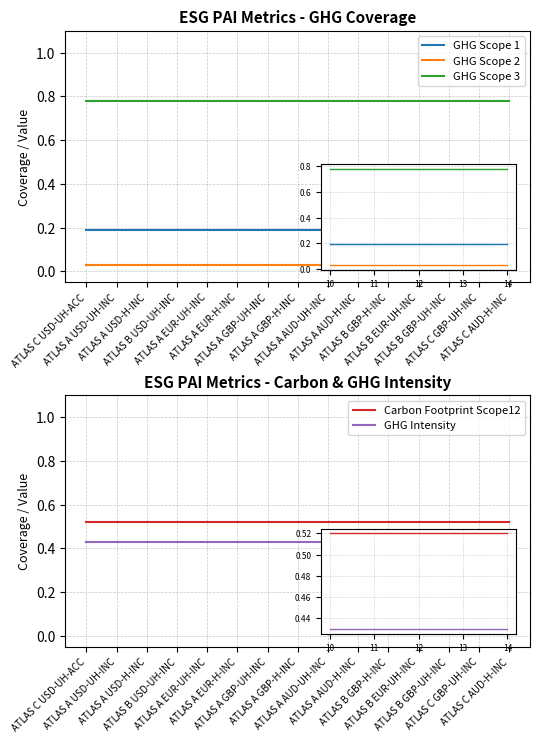

Reading left to right, list all the values displayed in this chart.

GHG Scope 1: ATLAS C USD-UH-ACC=0.2	ATLAS A USD-UH-INC=0.2	ATLAS A USD-H-INC=0.2	ATLAS B USD-UH-INC=0.2	ATLAS A EUR-UH-INC=0.2	ATLAS A EUR-H-INC=0.2	ATLAS A GBP-UH-INC=0.2	ATLAS A GBP-H-INC=0.2	ATLAS A AUD-UH-INC=0.2	ATLAS A AUD-H-INC=0.2	ATLAS B GBP-H-INC=0.2	ATLAS B EUR-UH-INC=0.2	ATLAS B GBP-UH-INC=0.2	ATLAS C GBP-UH-INC=0.2	ATLAS C AUD-H-INC=0.2
GHG Scope 2: ATLAS C USD-UH-ACC=0.0	ATLAS A USD-UH-INC=0.0	ATLAS A USD-H-INC=0.0	ATLAS B USD-UH-INC=0.0	ATLAS A EUR-UH-INC=0.0	ATLAS A EUR-H-INC=0.0	ATLAS A GBP-UH-INC=0.0	ATLAS A GBP-H-INC=0.0	ATLAS A AUD-UH-INC=0.0	ATLAS A AUD-H-INC=0.0	ATLAS B GBP-H-INC=0.0	ATLAS B EUR-UH-INC=0.0	ATLAS B GBP-UH-INC=0.0	ATLAS C GBP-UH-INC=0.0	ATLAS C AUD-H-INC=0.0
GHG Scope 3: ATLAS C USD-UH-ACC=0.8	ATLAS A USD-UH-INC=0.8	ATLAS A USD-H-INC=0.8	ATLAS B USD-UH-INC=0.8	ATLAS A EUR-UH-INC=0.8	ATLAS A EUR-H-INC=0.8	ATLAS A GBP-UH-INC=0.8	ATLAS A GBP-H-INC=0.8	ATLAS A AUD-UH-INC=0.8	ATLAS A AUD-H-INC=0.8	ATLAS B GBP-H-INC=0.8	ATLAS B EUR-UH-INC=0.8	ATLAS B GBP-UH-INC=0.8	ATLAS C GBP-UH-INC=0.8	ATLAS C AUD-H-INC=0.8
Carbon Footprint Scope12: ATLAS C USD-UH-ACC=0.5	ATLAS A USD-UH-INC=0.5	ATLAS A USD-H-INC=0.5	ATLAS B USD-UH-INC=0.5	ATLAS A EUR-UH-INC=0.5	ATLAS A EUR-H-INC=0.5	ATLAS A GBP-UH-INC=0.5	ATLAS A GBP-H-INC=0.5	ATLAS A AUD-UH-INC=0.5	ATLAS A AUD-H-INC=0.5	ATLAS B GBP-H-INC=0.5	ATLAS B EUR-UH-INC=0.5	ATLAS B GBP-UH-INC=0.5	ATLAS C GBP-UH-INC=0.5	ATLAS C AUD-H-INC=0.5
GHG Intensity: ATLAS C USD-UH-ACC=0.4	ATLAS A USD-UH-INC=0.4	ATLAS A USD-H-INC=0.4	ATLAS B USD-UH-INC=0.4	ATLAS A EUR-UH-INC=0.4	ATLAS A EUR-H-INC=0.4	ATLAS A GBP-UH-INC=0.4	ATLAS A GBP-H-INC=0.4	ATLAS A AUD-UH-INC=0.4	ATLAS A AUD-H-INC=0.4	ATLAS B GBP-H-INC=0.4	ATLAS B EUR-UH-INC=0.4	ATLAS B GBP-UH-INC=0.4	ATLAS C GBP-UH-INC=0.4	ATLAS C AUD-H-INC=0.4